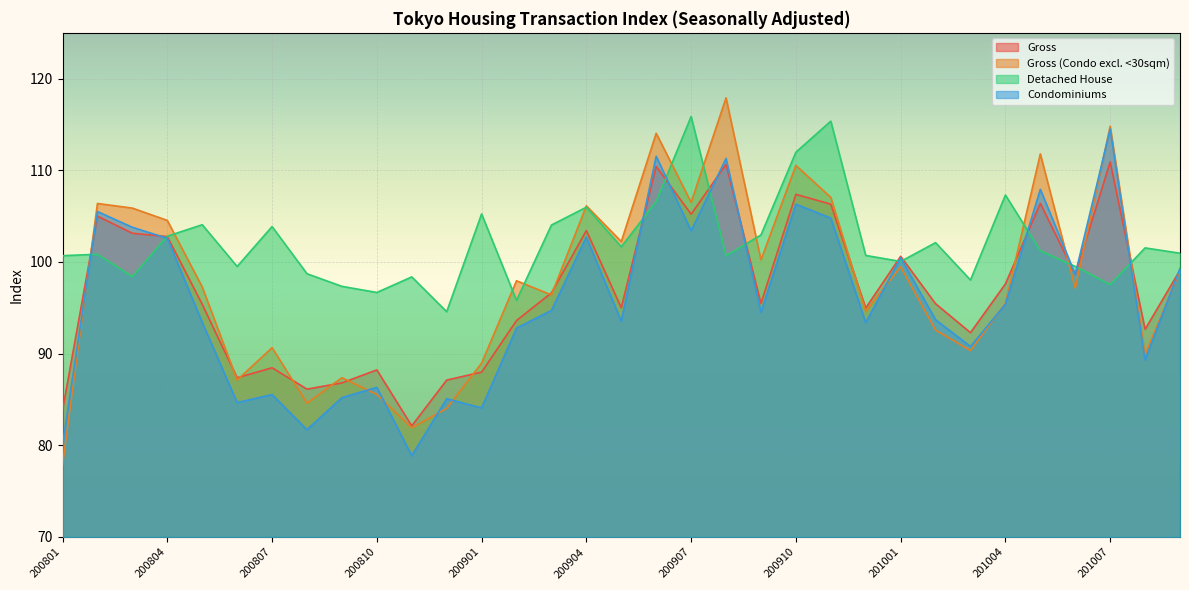

How many lines are shown in the chart?

4